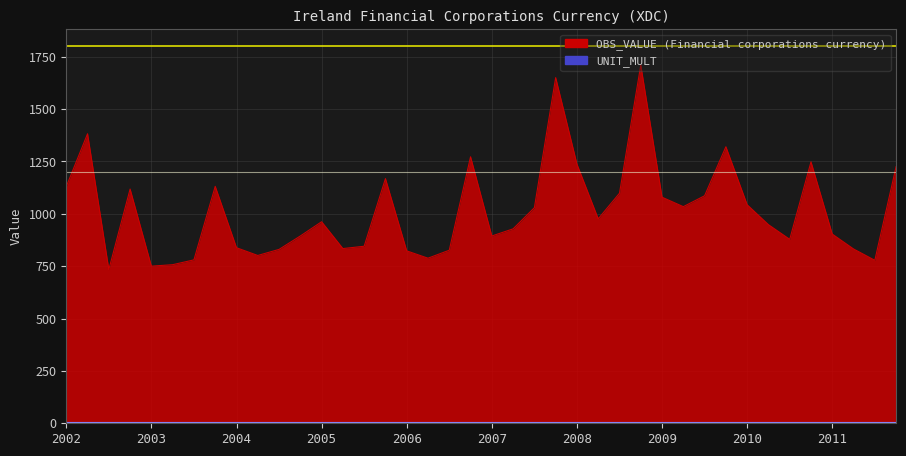

What is the difference between the second highest and second lowest values?

900